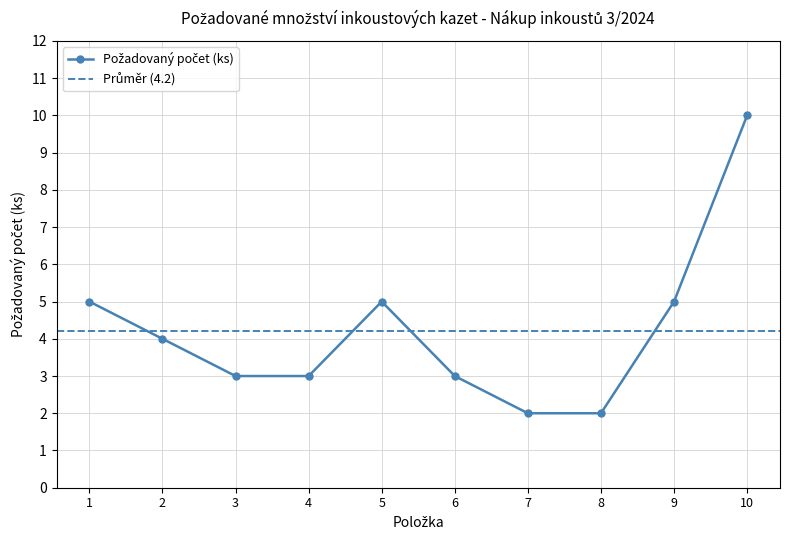

What is the value of the 6th point from the left?

3